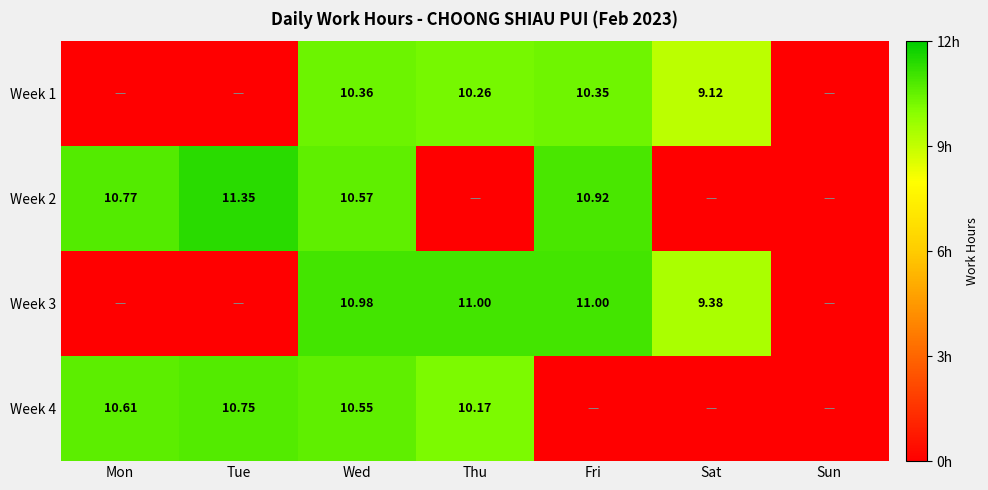

Is it true that Week 2 equals 7.2 at Fri?

False